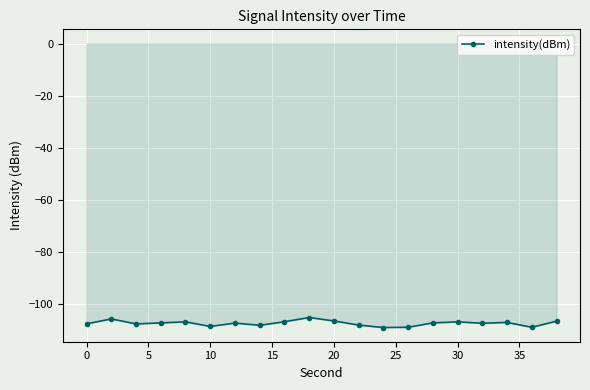

What is the difference between the maximum and minimum values?

3.9